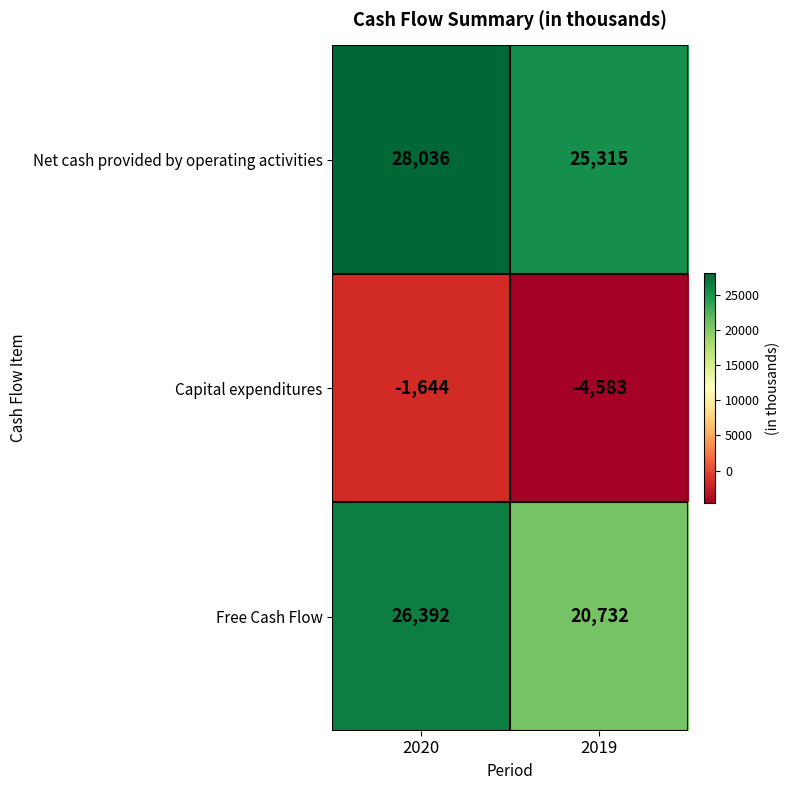

Count the number of categories in the chart.

2